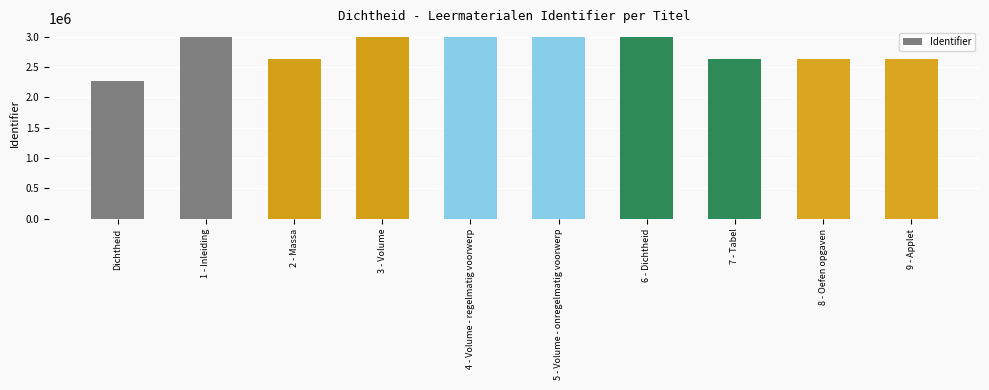

The value at 5 - Volume - onregelmatig voorwerp is 2987990. True or false?

True